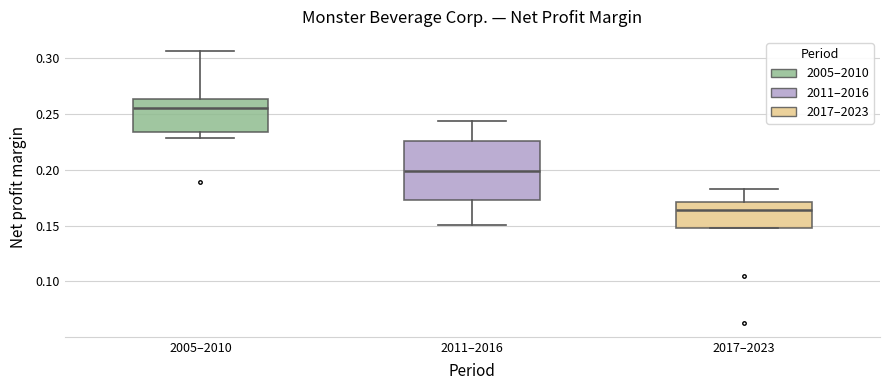

Which box has the highest median line?

2005–2010